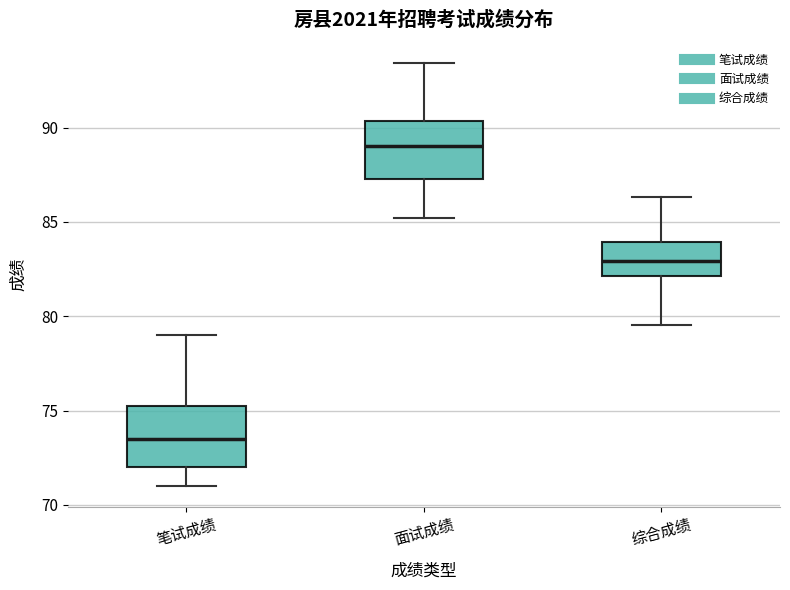

Reading left to right, transcribe this box plot: for each box, give where its median line is, the range the box spans, and where its two whiskers end, as read against the y-axis. The values are not printed on the chart, so give them approximately, as read against the axis.

笔试成绩: median 73.5, box 72.0 to 75.5, whiskers 71.0 to 79.0
面试成绩: median 89.0, box 87.5 to 90.5, whiskers 85.0 to 93.5
综合成绩: median 83.0, box 82.0 to 84.0, whiskers 79.5 to 86.5